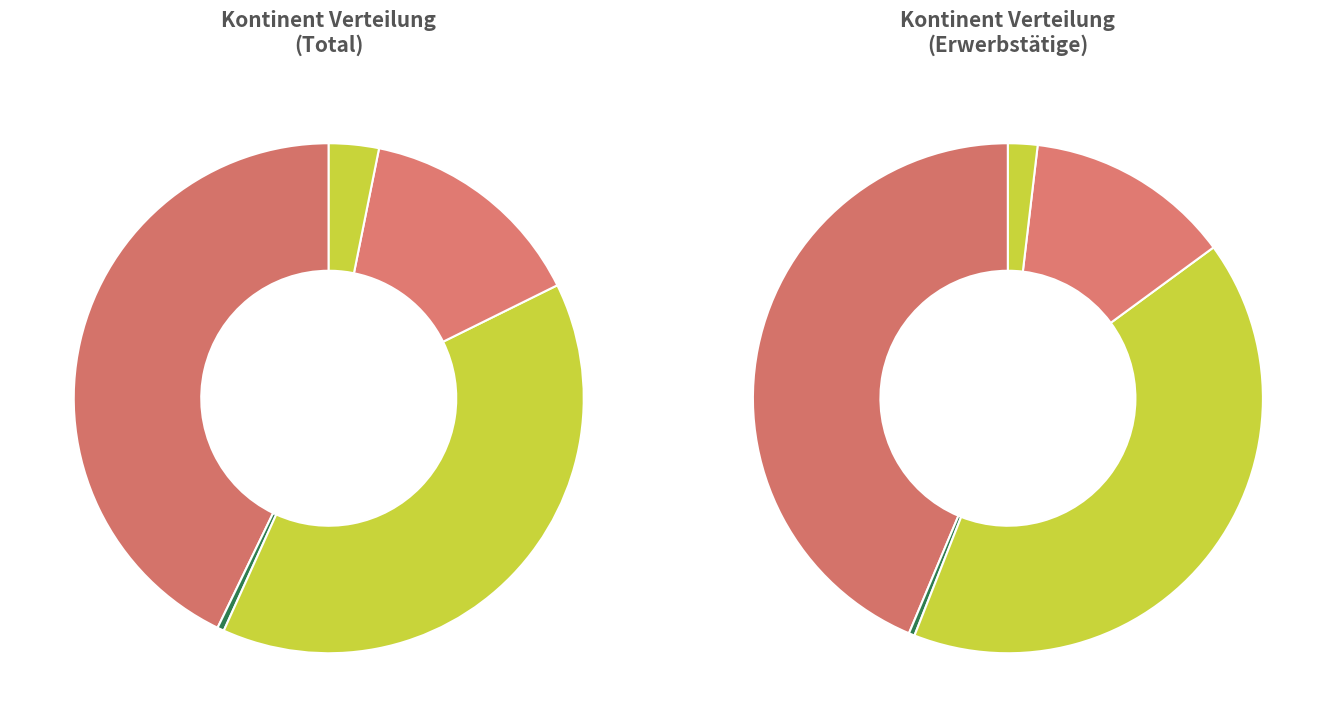

Is there a majority slice in this chart?

No